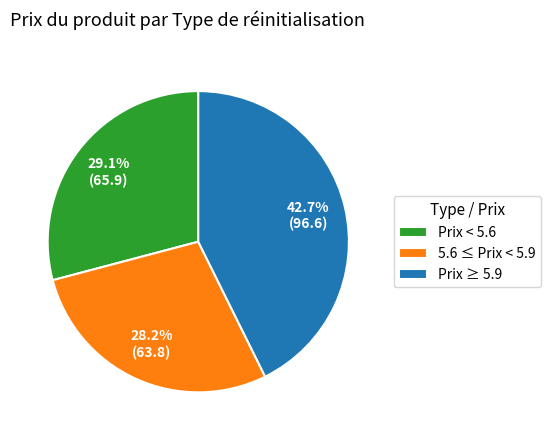

Is Prix ≥ 5.9 the majority of the pie?

No